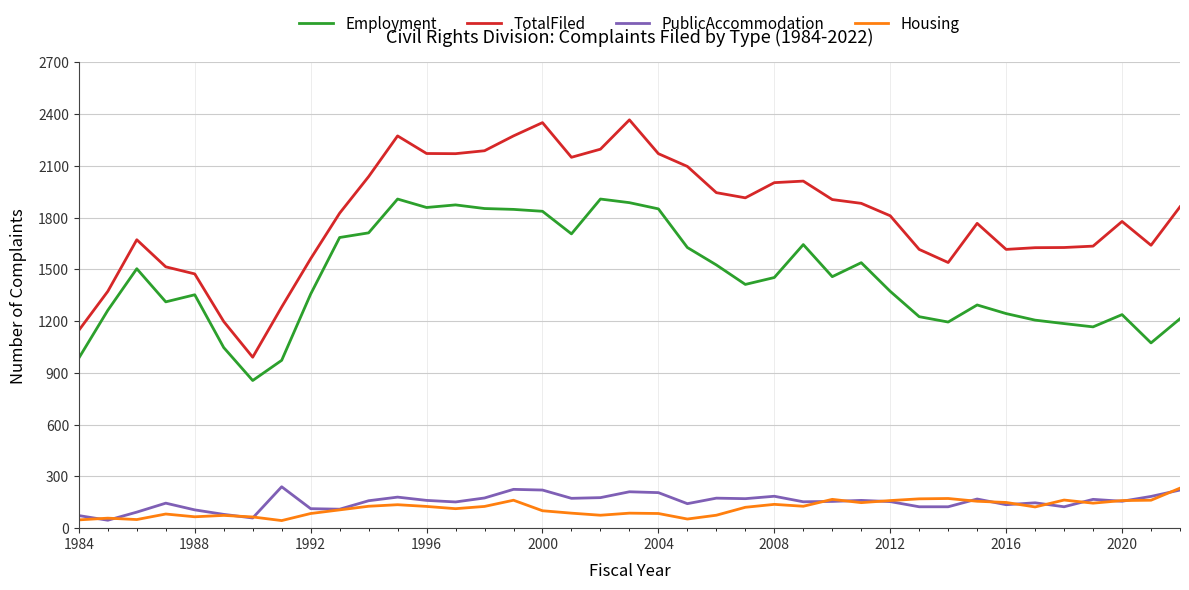

How many lines are shown in the chart?

4